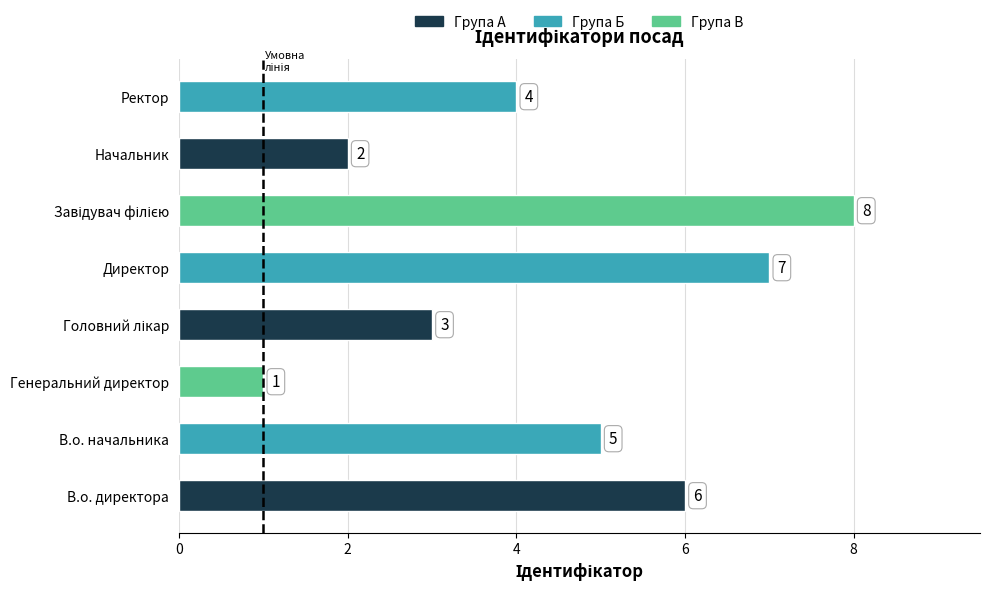

Approximately how many times larger is the value at Начальник compared to Ректор?

0.5